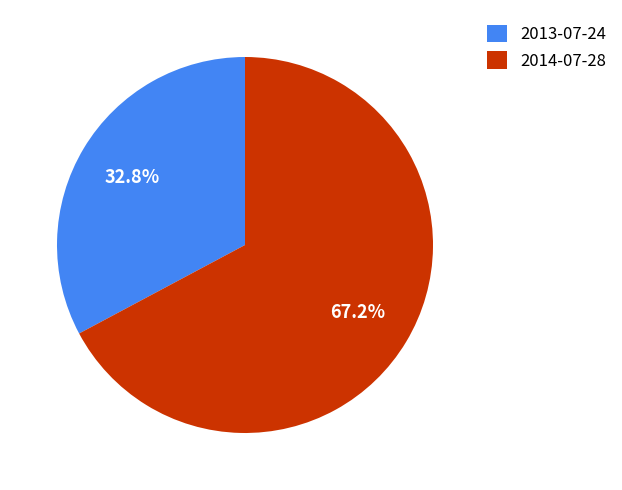

To the nearest percent, what is the difference between the largest and smallest slice percentages?

34%